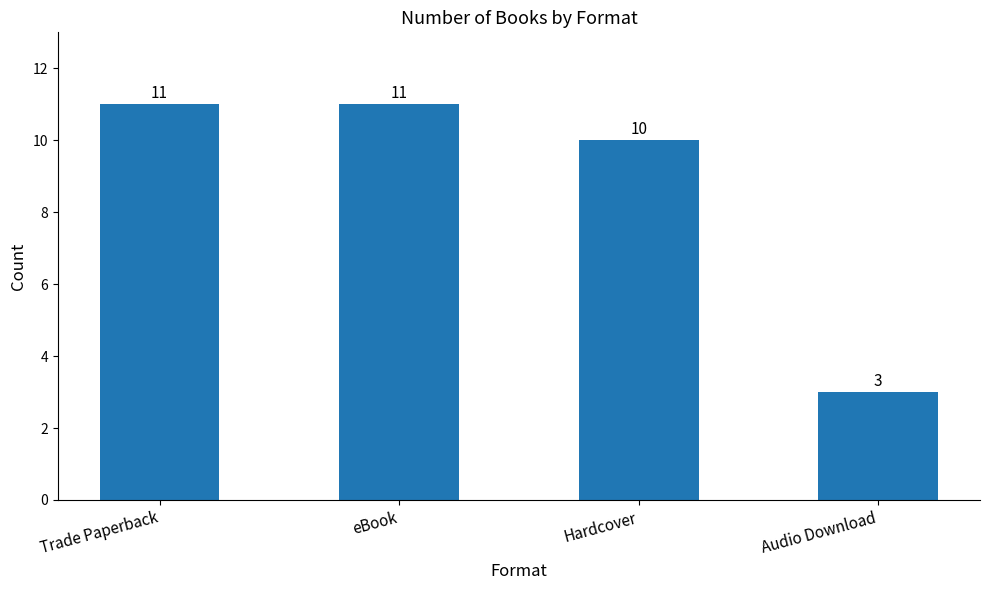

What is the sum of the values at Audio Download and Hardcover?

13